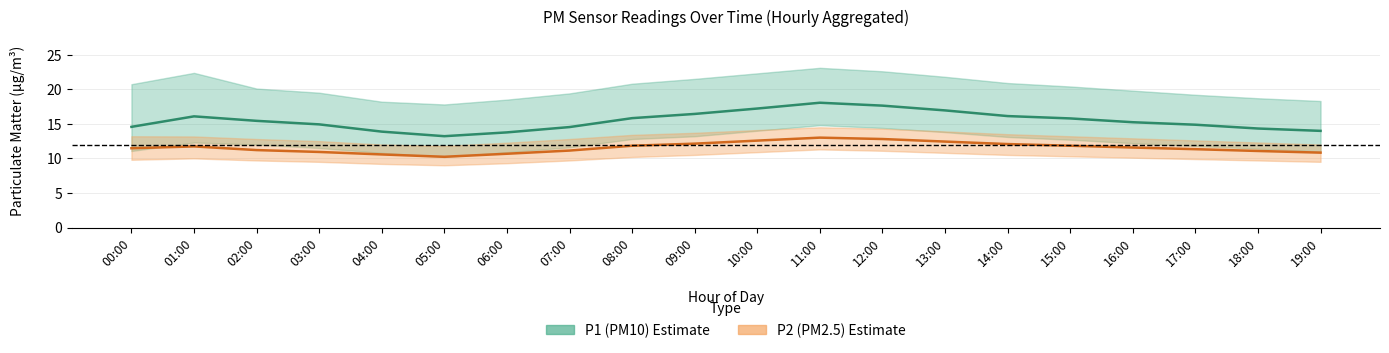

How many lines are shown in the chart?

6